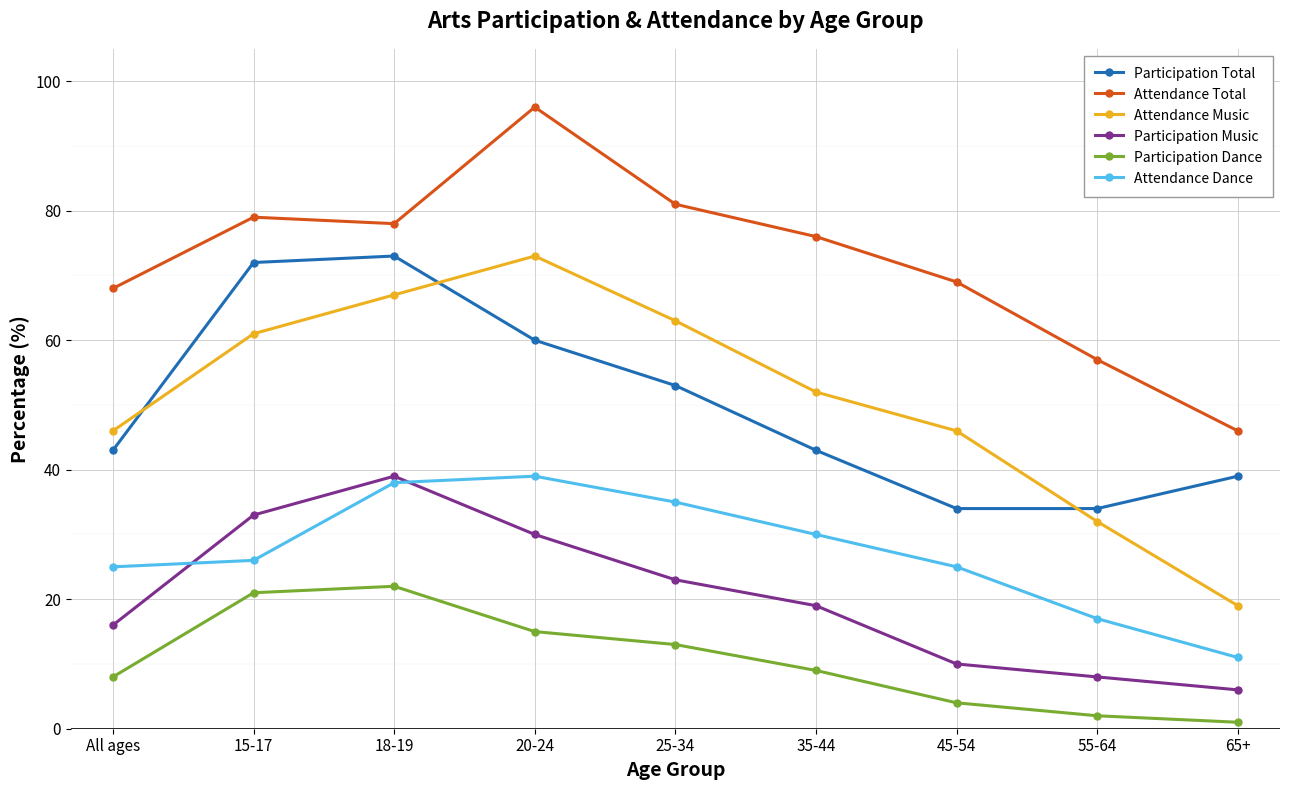

What is the average value of the Participation Dance series?

11